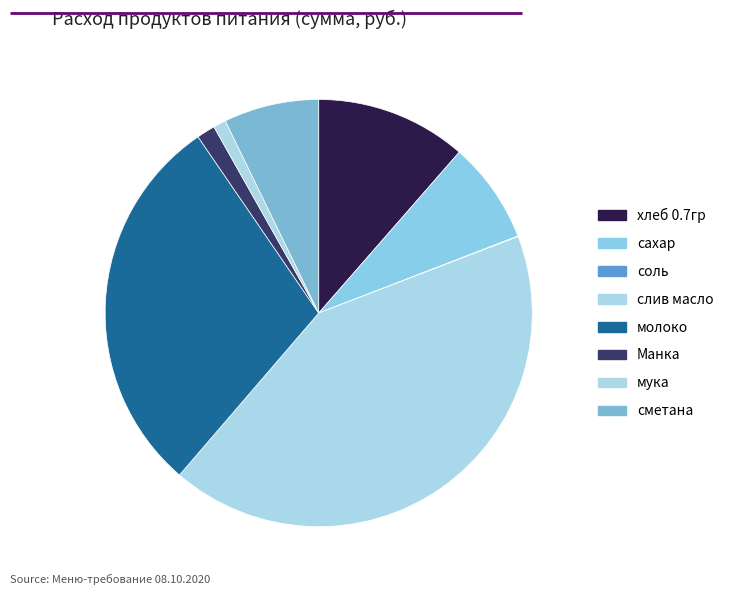

True or false: сахар accounts for 1% of the total.

False